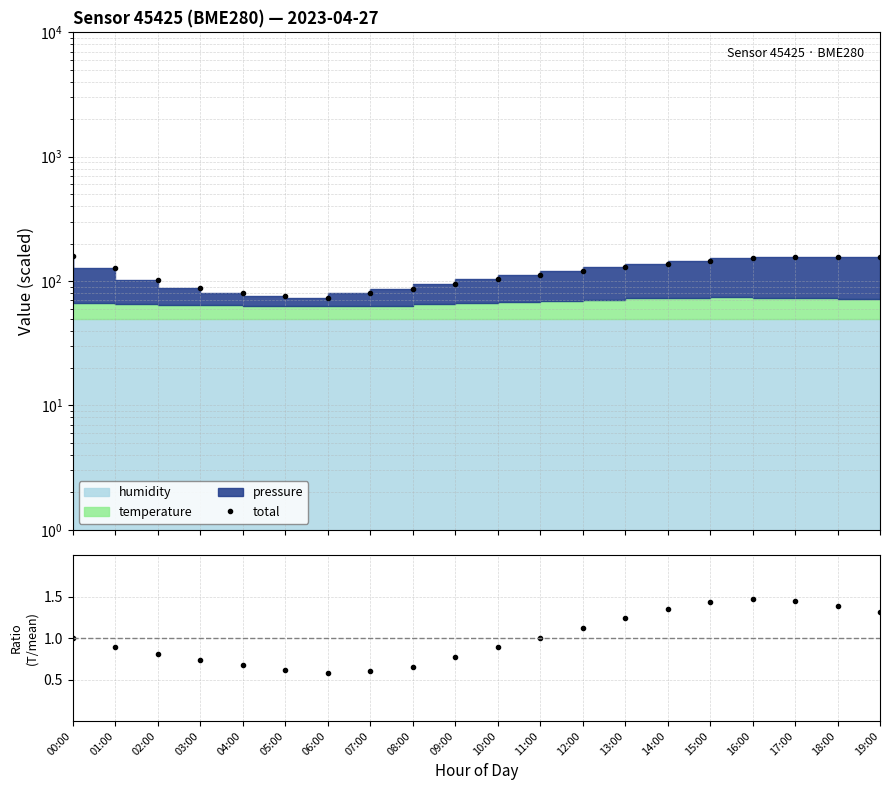

True or false: temp ratio and total cross at least once.

False